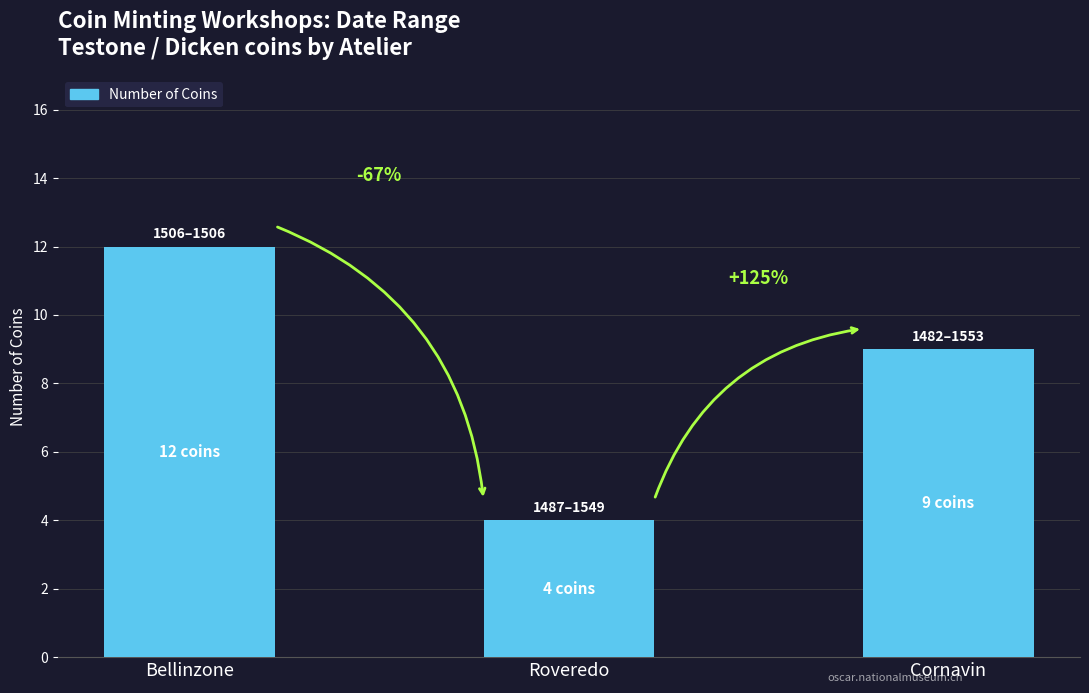

How many bars are there in total?

3